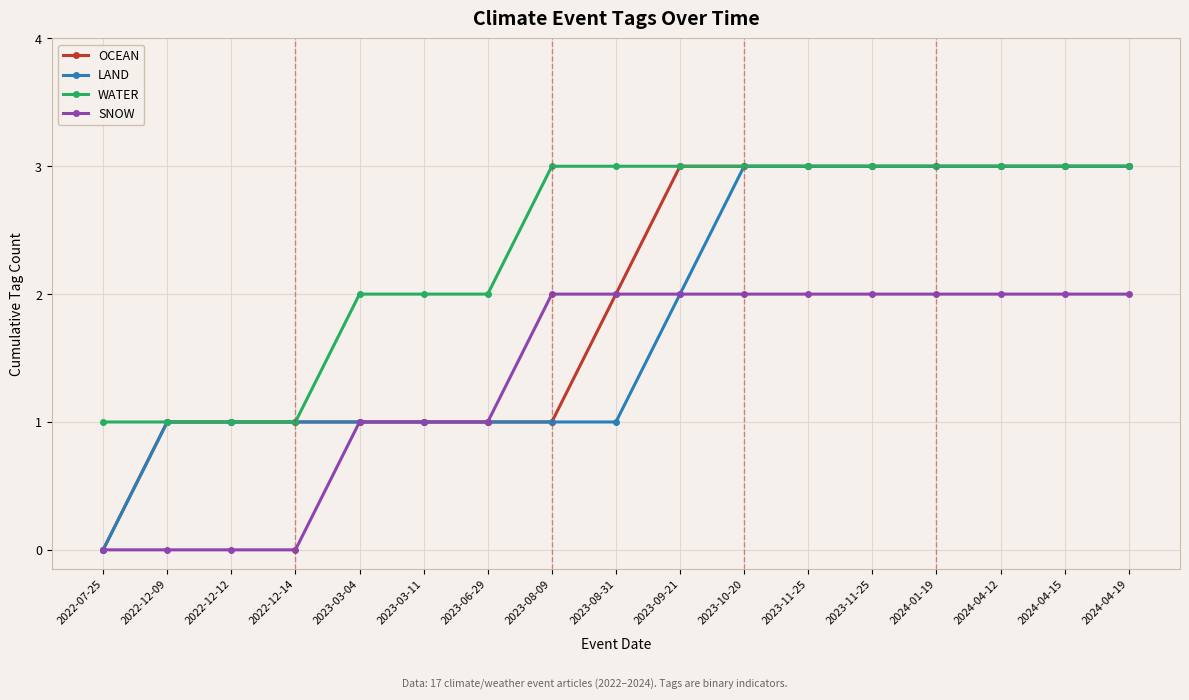

What is the label of the 5th point from the left?

2023-03-04